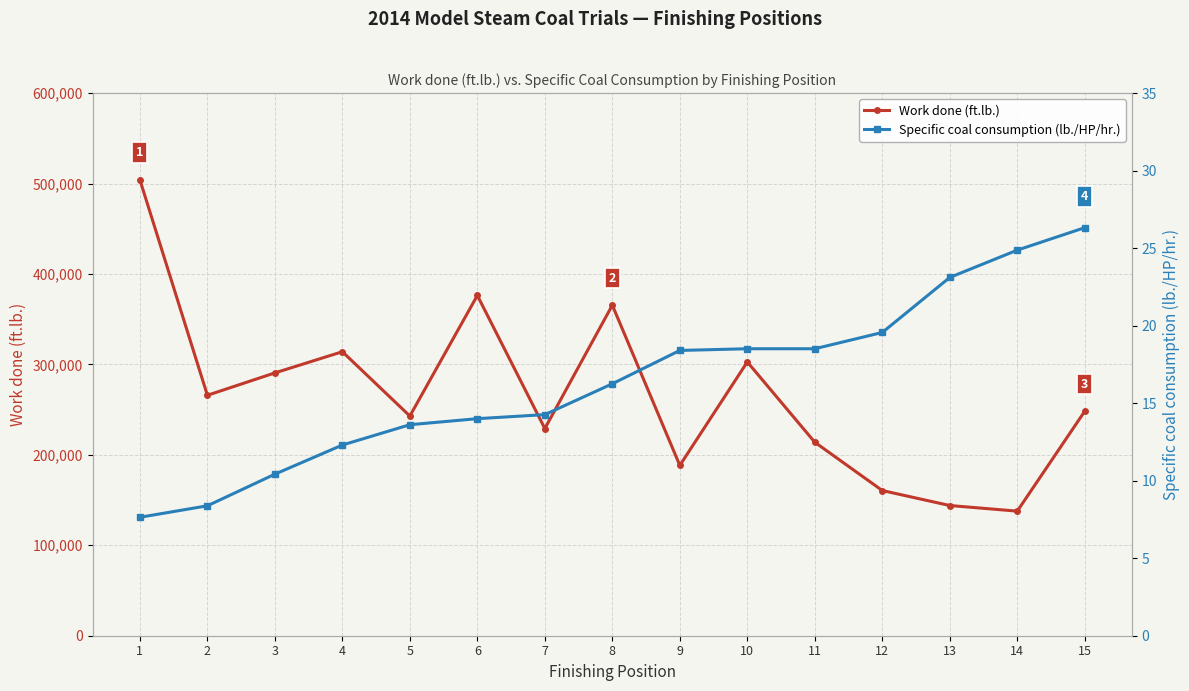

At 9, list the series in order from smallest to largest.

Specific coal consumption (lb./HP/hr.), Work done (ft.lb.)